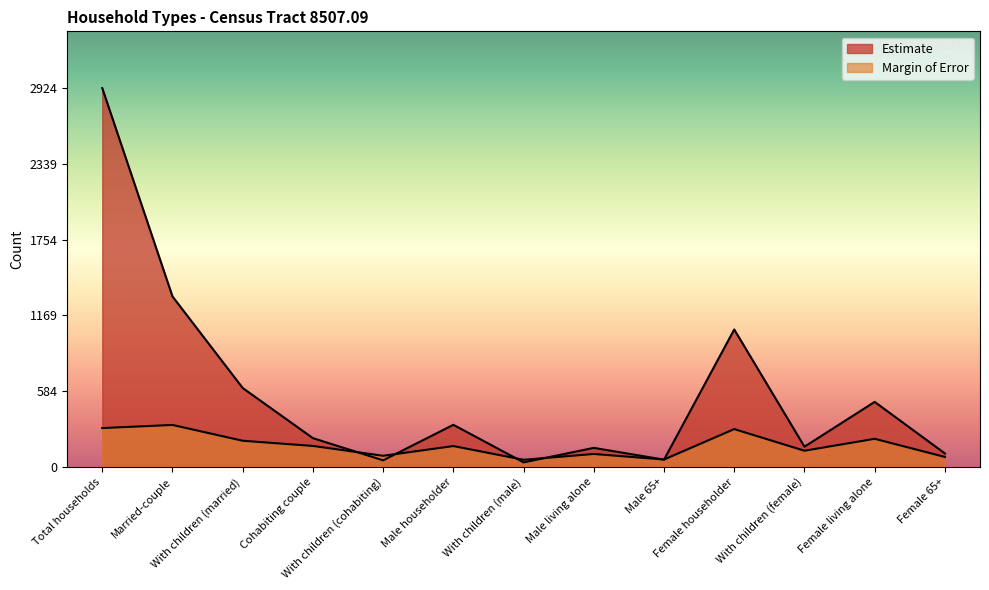

What are all the series names shown in the legend?

Estimate, Margin of Error